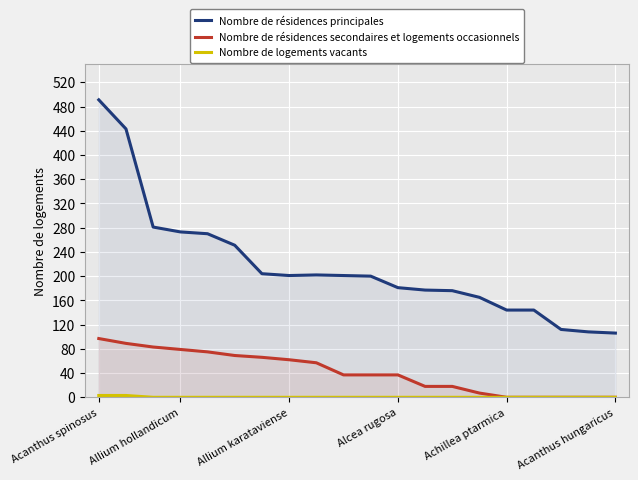

What are all the series names shown in the legend?

Nombre de résidences principales, Nombre de résidences secondaires et logements occasionnels, Nombre de logements vacants